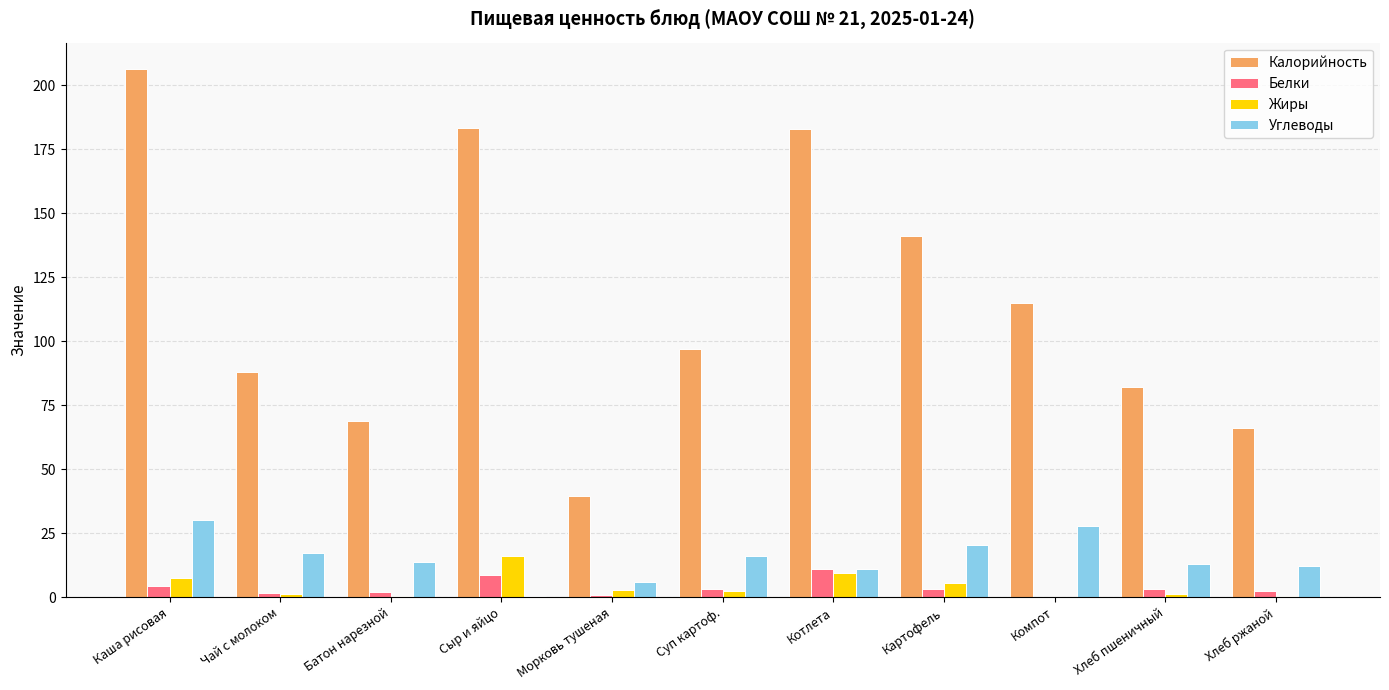

Does the chart contain stacked bars?

No